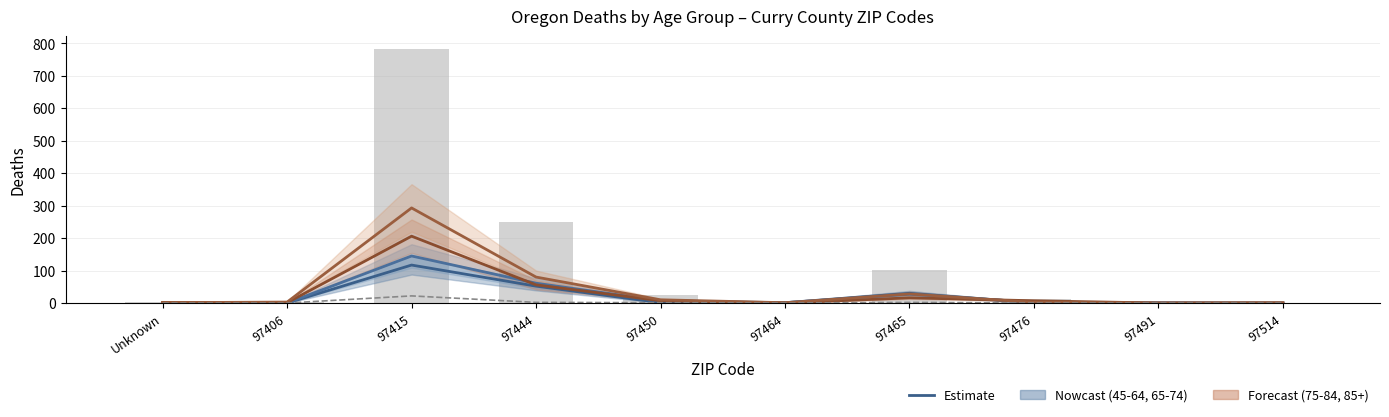

What is the ratio of the value at 97444 to the value at 97476?

20.9